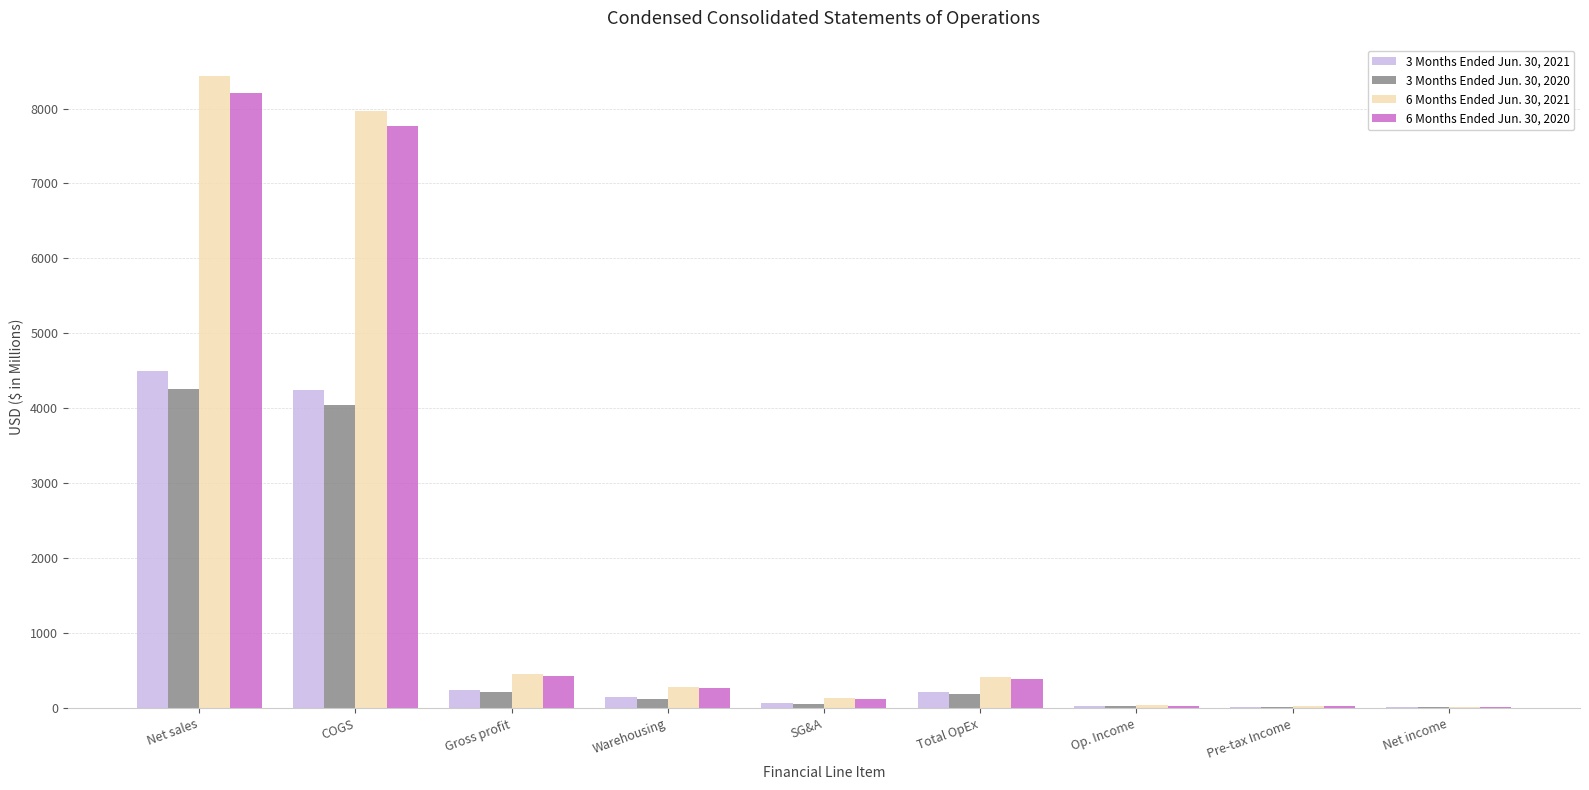

At which category is the sum across all series the highest?

Net sales